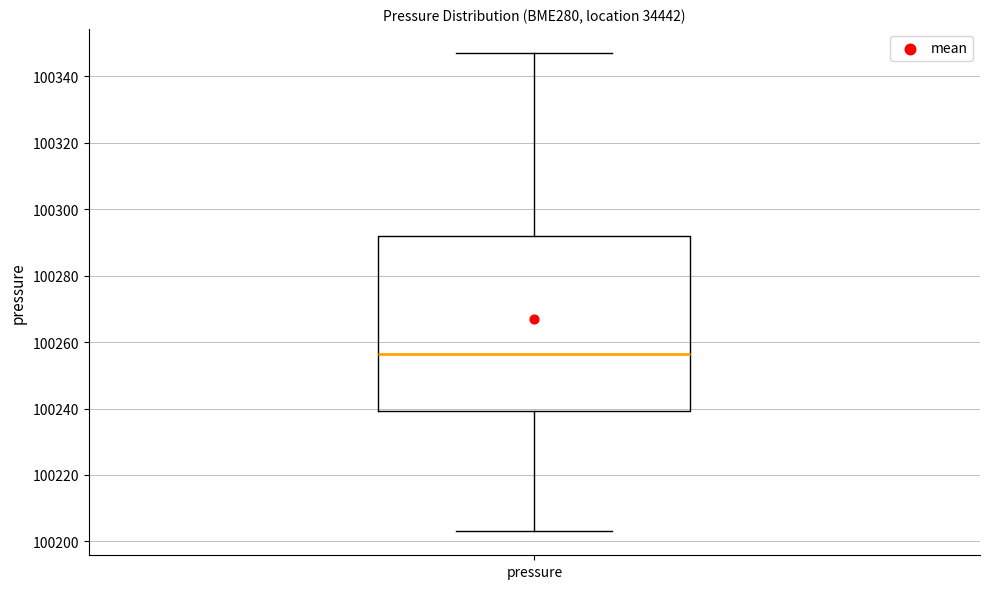

Transcribe this box plot: give where the median line is, the range the box spans, and where the two whiskers end, as read against the y-axis. The values are not printed on the chart, so give them approximately, as read against the axis.

median 100256, box 100240 to 100292, whiskers 100204 to 100348